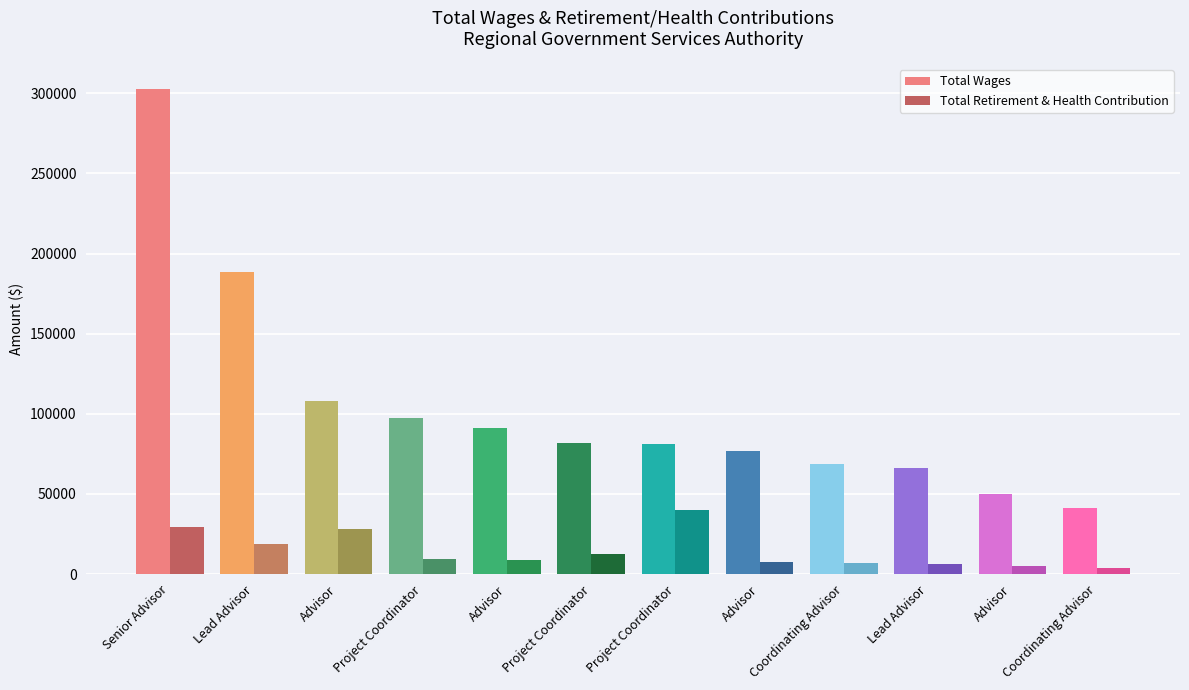

Count the number of data series in this chart.

2